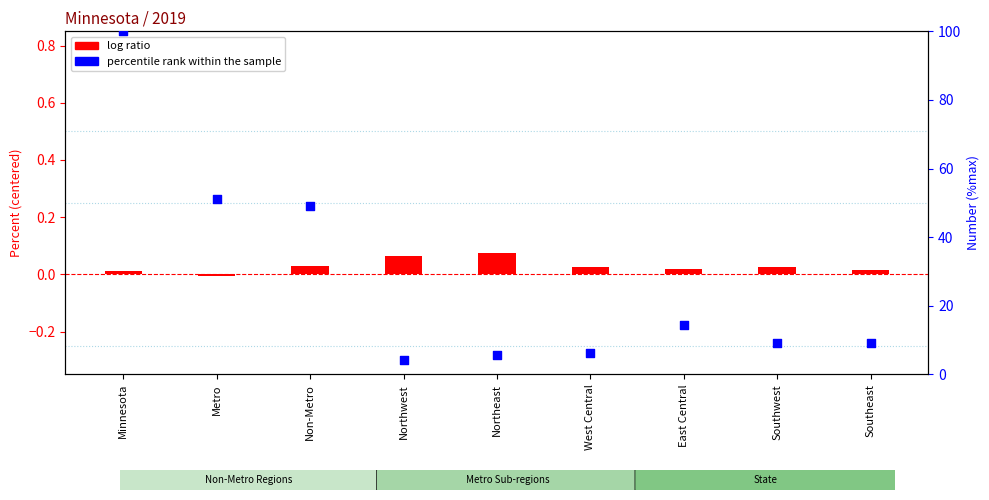

Which series reaches the minimum Y coordinate?

log ratio